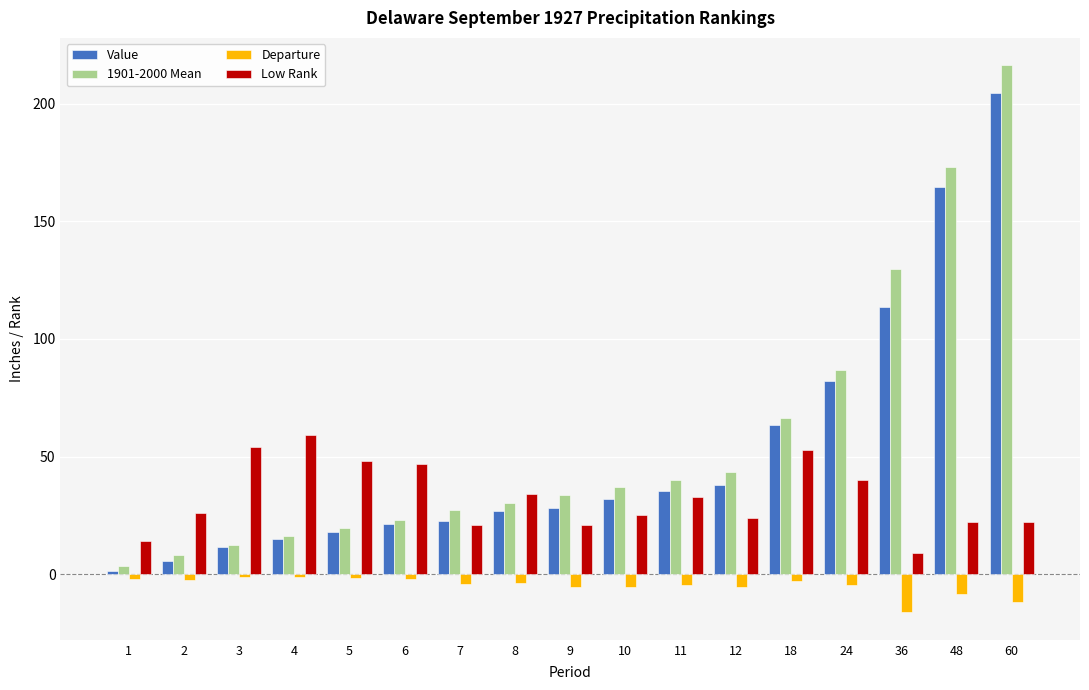

At which label does 1901-2000 Mean reach its minimum?

1